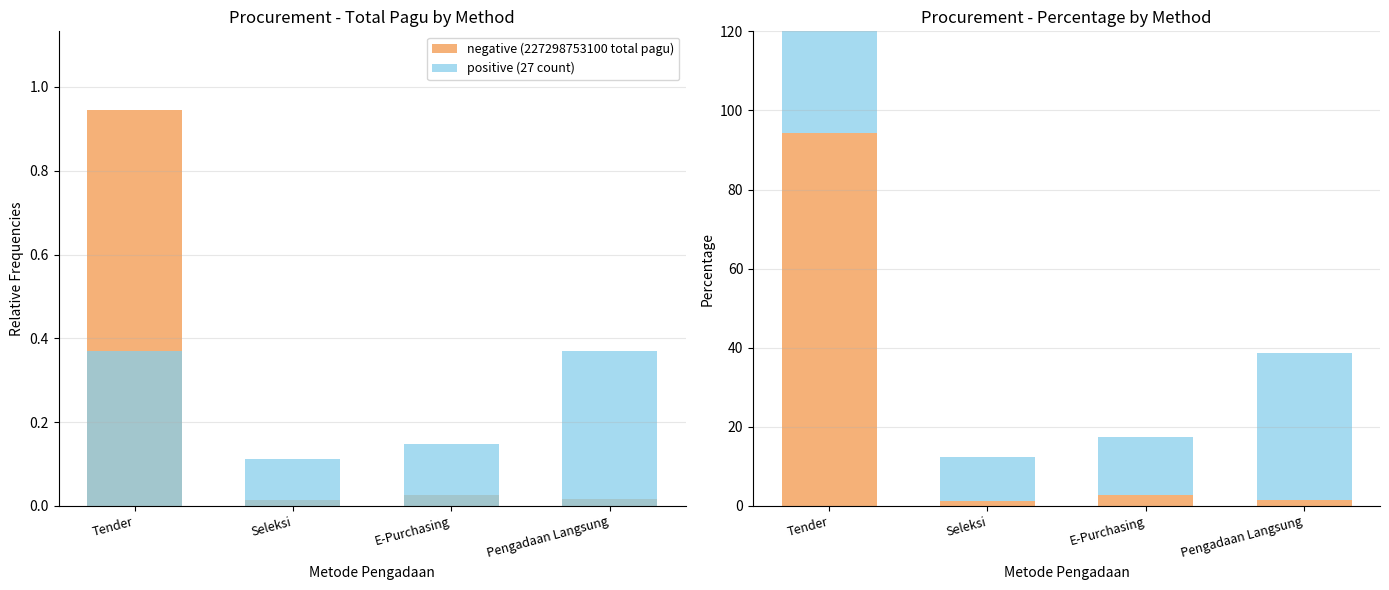

Is the value of negative (227298753100 total pagu) at E-Purchasing greater than the value of positive (27 count) at E-Purchasing?

No